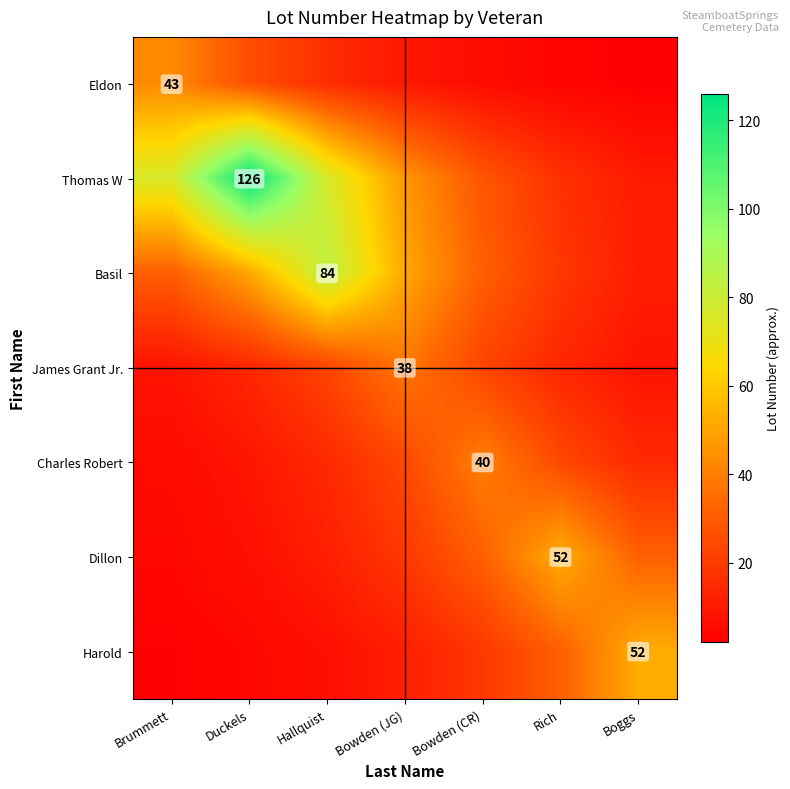

Rank the series by their maximum value, from lowest to highest.

James Grant Jr., Charles Robert, Eldon, Dillon, Harold, Basil, Thomas W